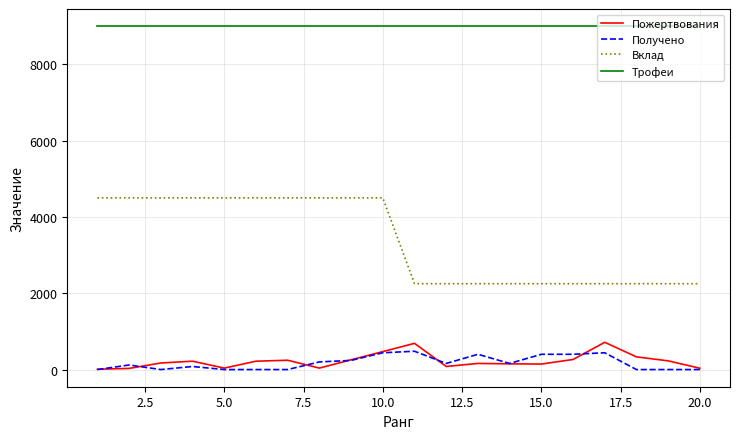

True or false: Вклад and Трофеи cross at least once.

False